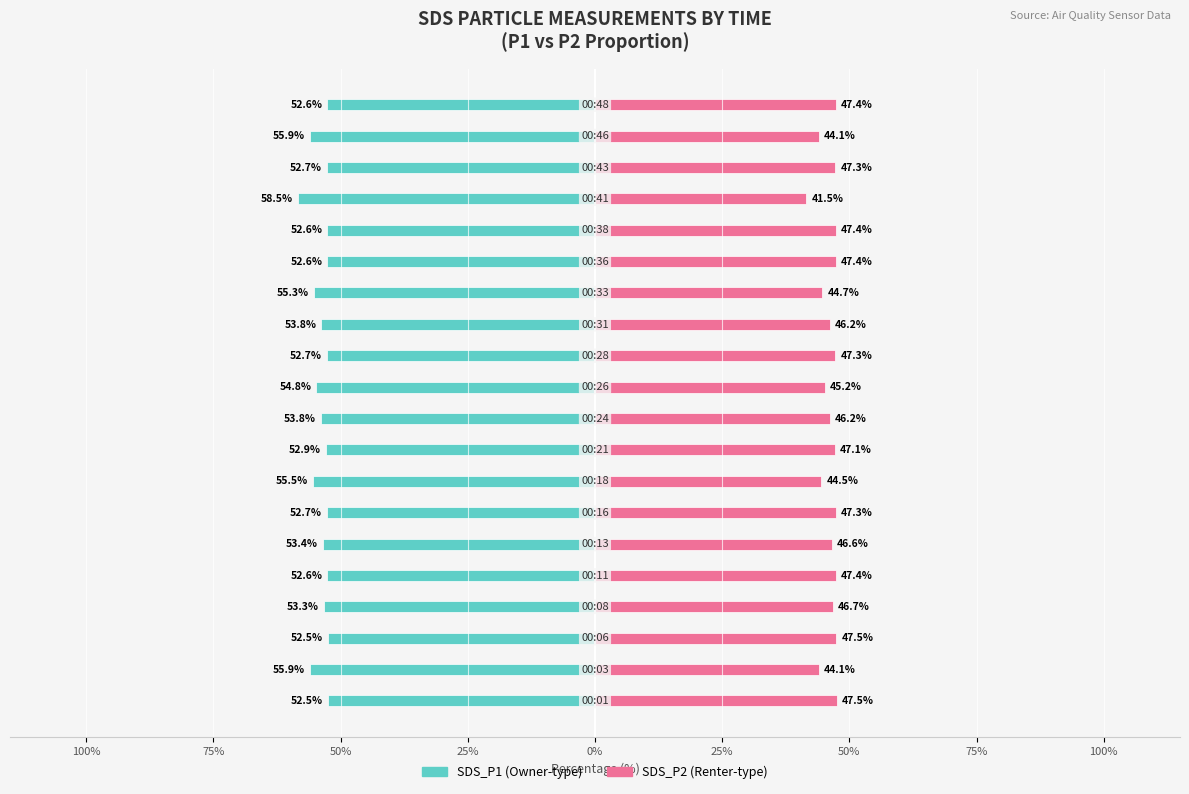

What is the average value of the SDS_P2 series?

46.2